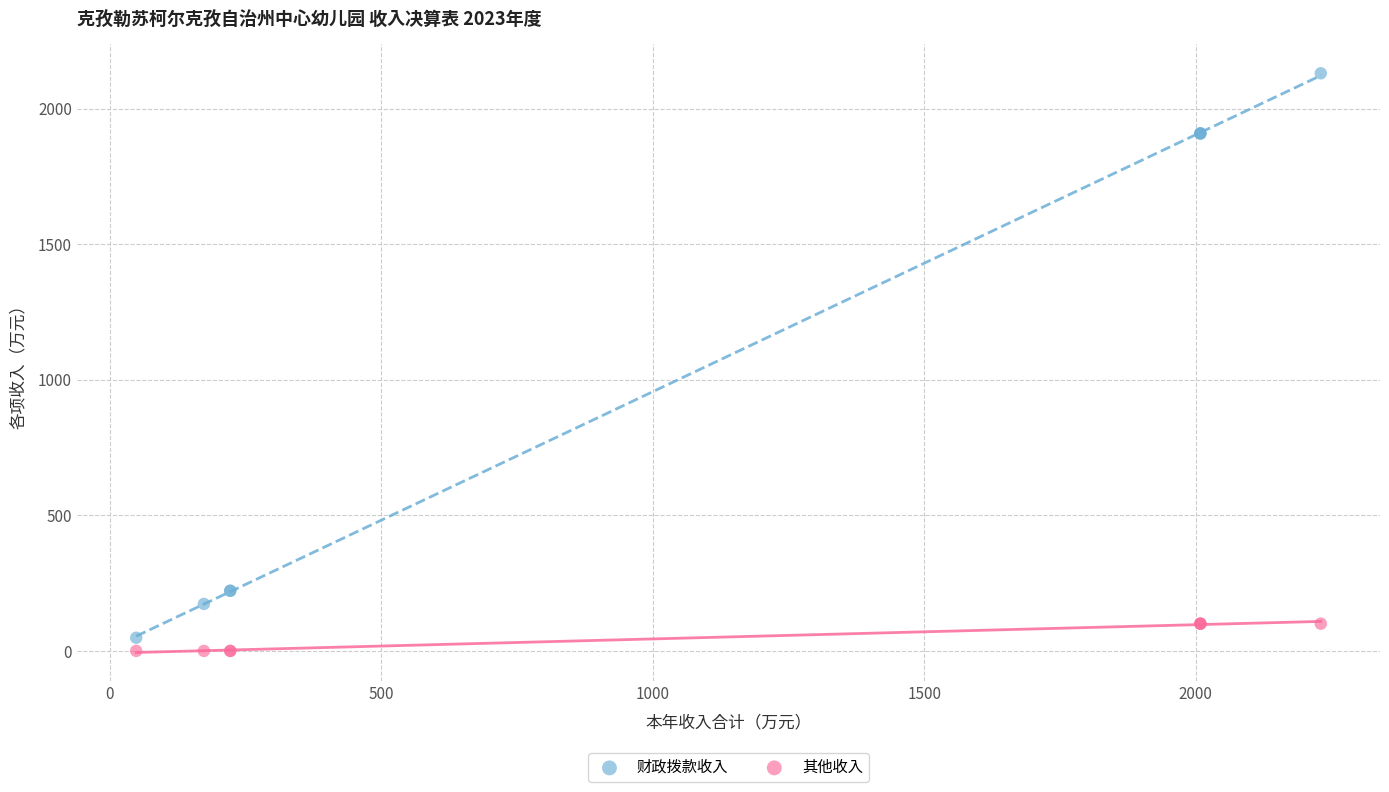

Which series has the widest spread of Y values?

财政拨款收入